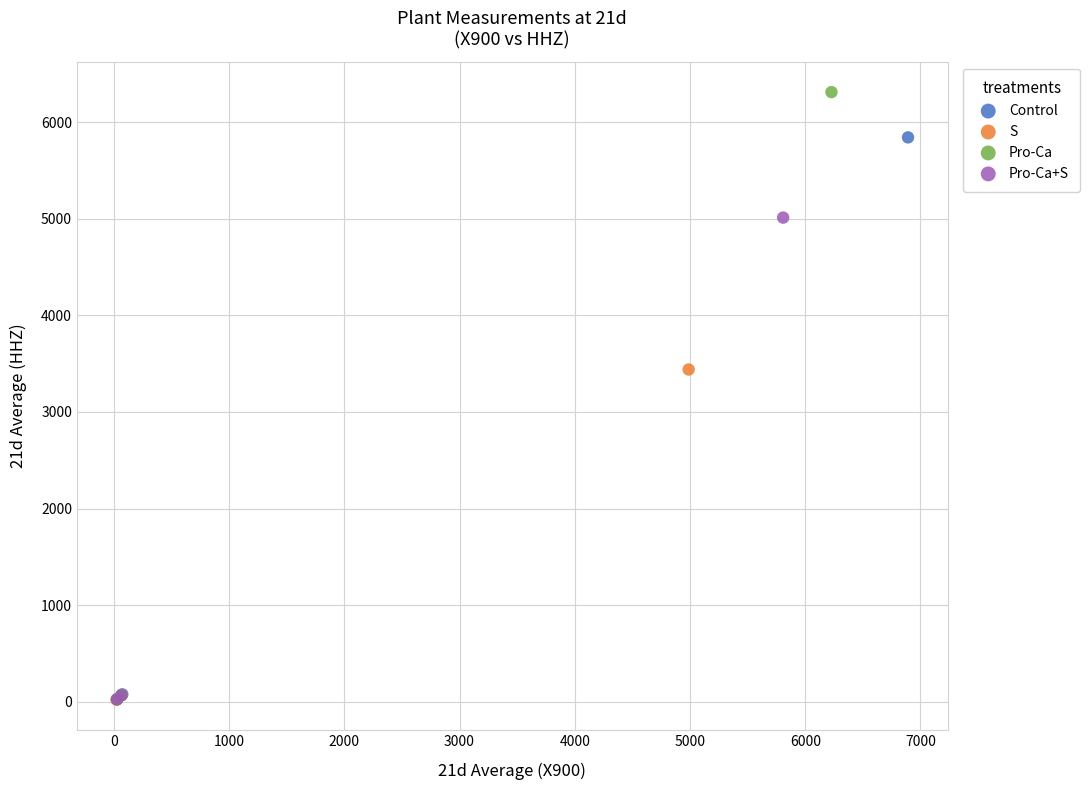

What are all the series names shown in the legend?

Control, S, Pro-Ca, Pro-Ca+S